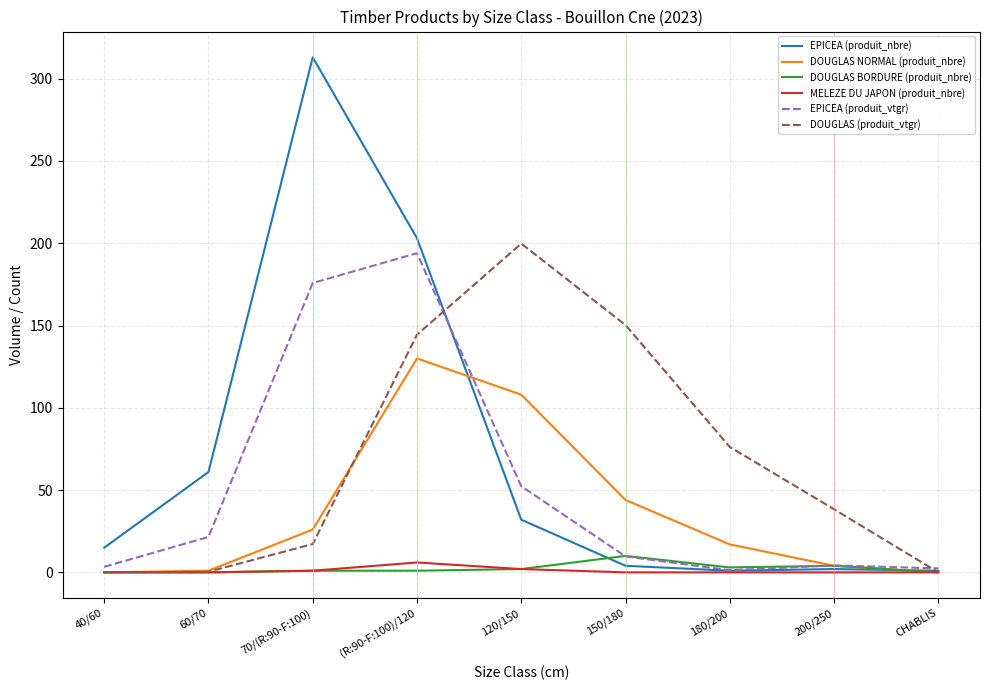

Which series has the widest spread of values?

EPICEA (produit_nbre)